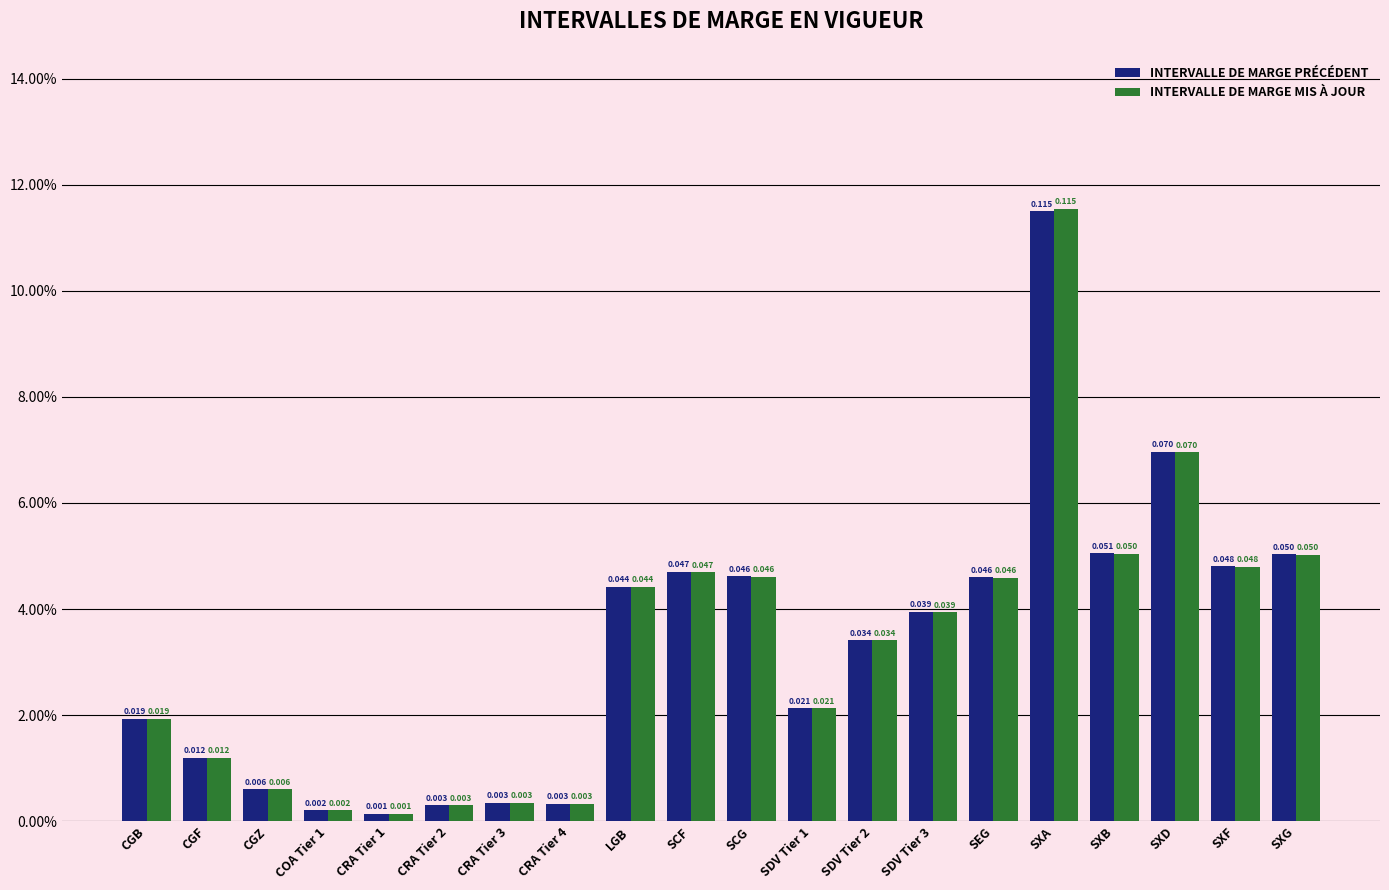

Does the chart contain any negative values?

No